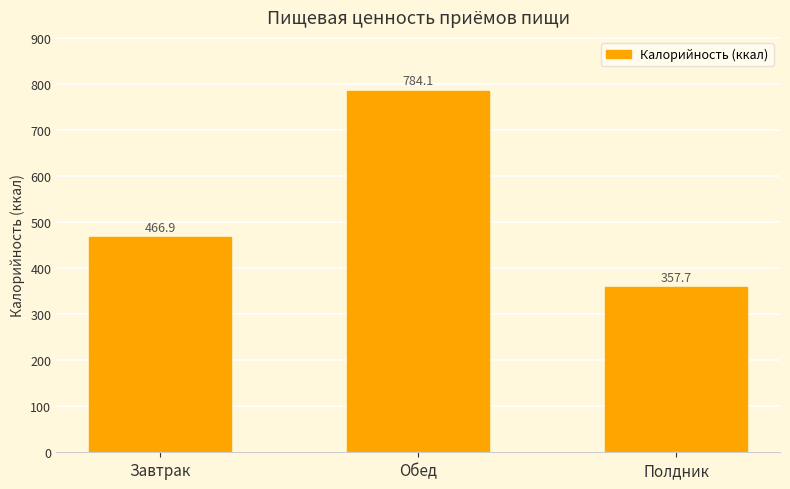

How many data points are less than 466?

1